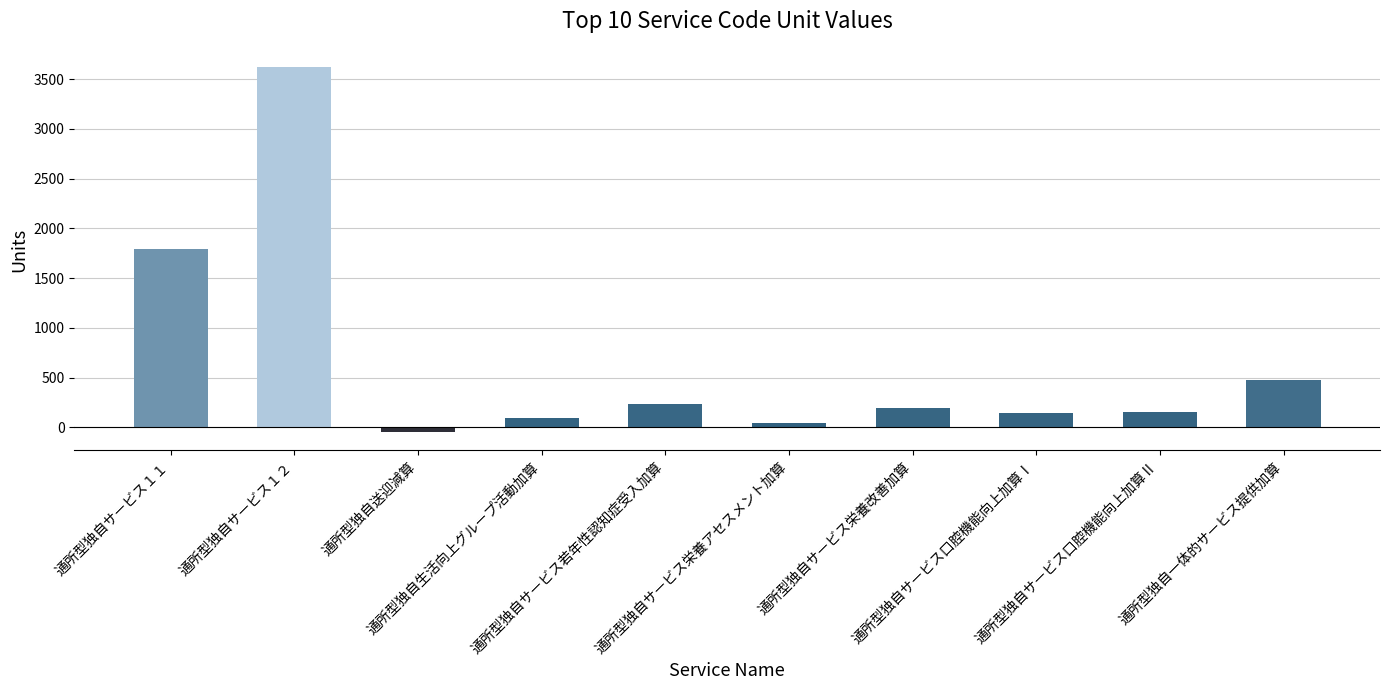

What is the difference between the values at 通所型独自サービス栄養改善加算 and 通所型独自サービス１１?

1598